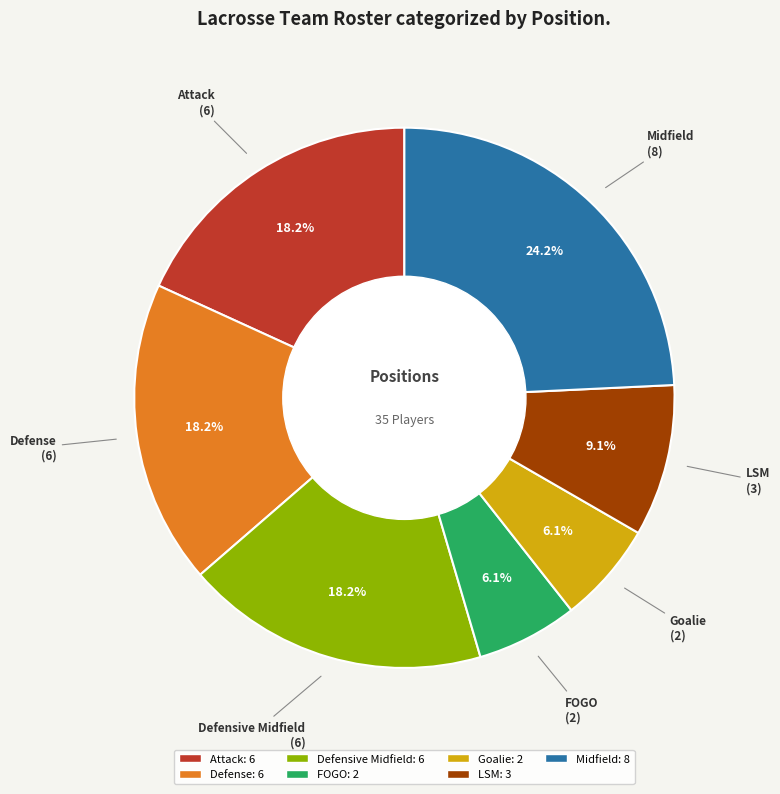

Count the number of slices in the pie.

7